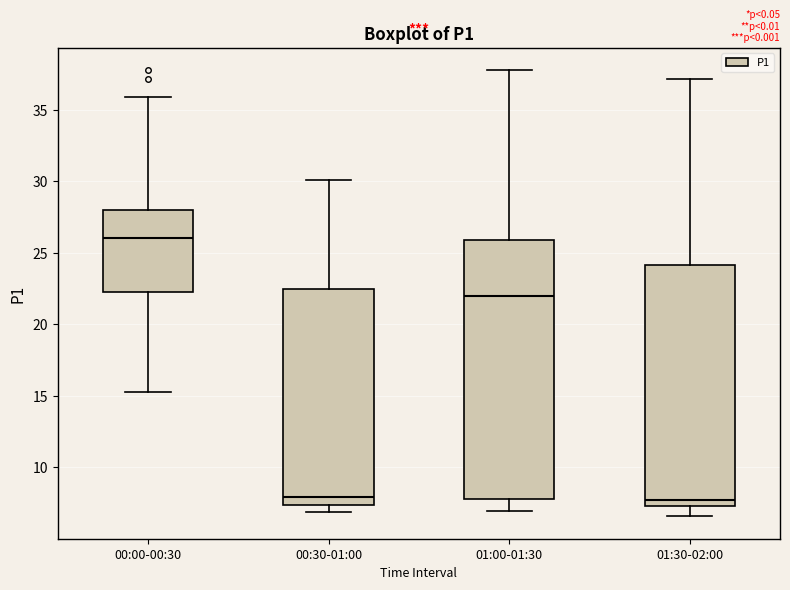

Where does the upper whisker of the box for 01:00-01:30 end on the y-axis? The values are not printed on the chart, so give them approximately, as read against the axis.

38.0